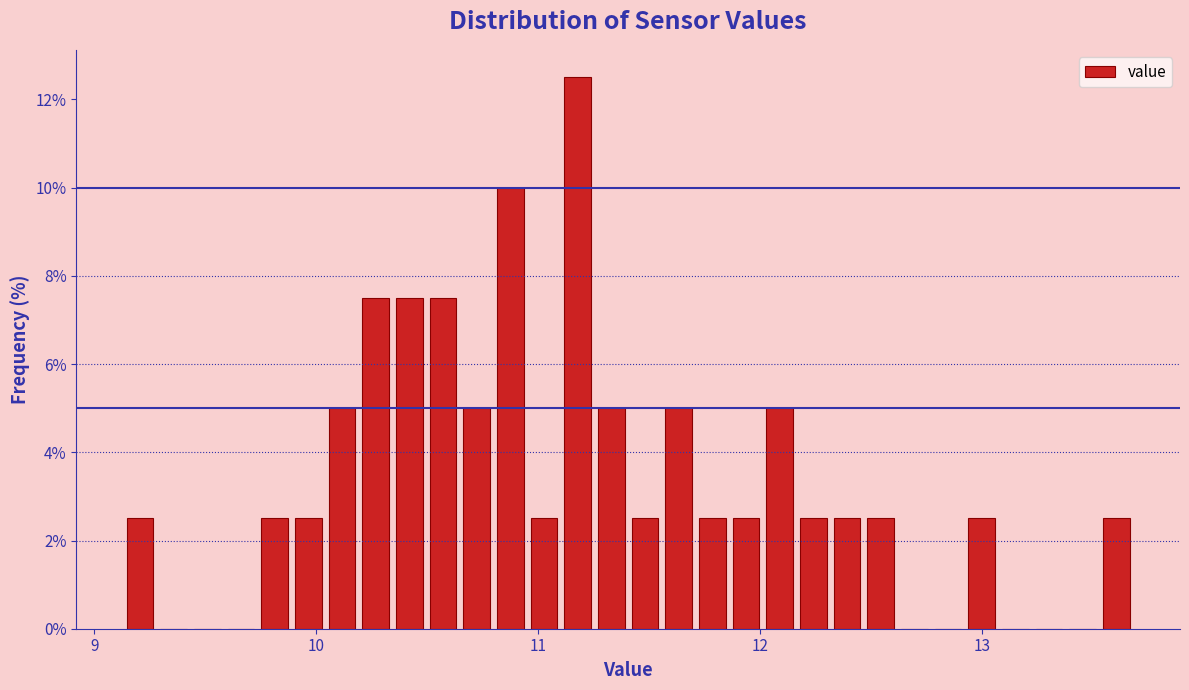

Around what value on the x-axis is the tallest bar? Give the approximate position of its centre, as read against the axis.

11.2